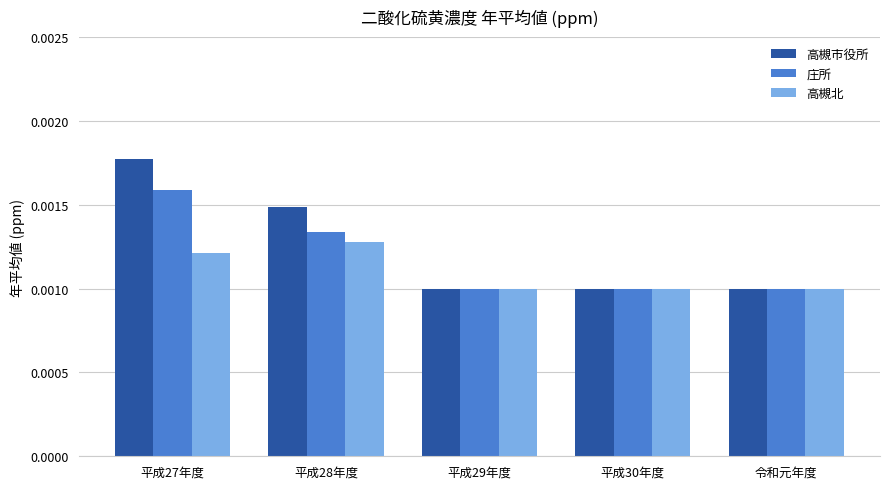

Which series has the largest total across all categories?

高槻市役所